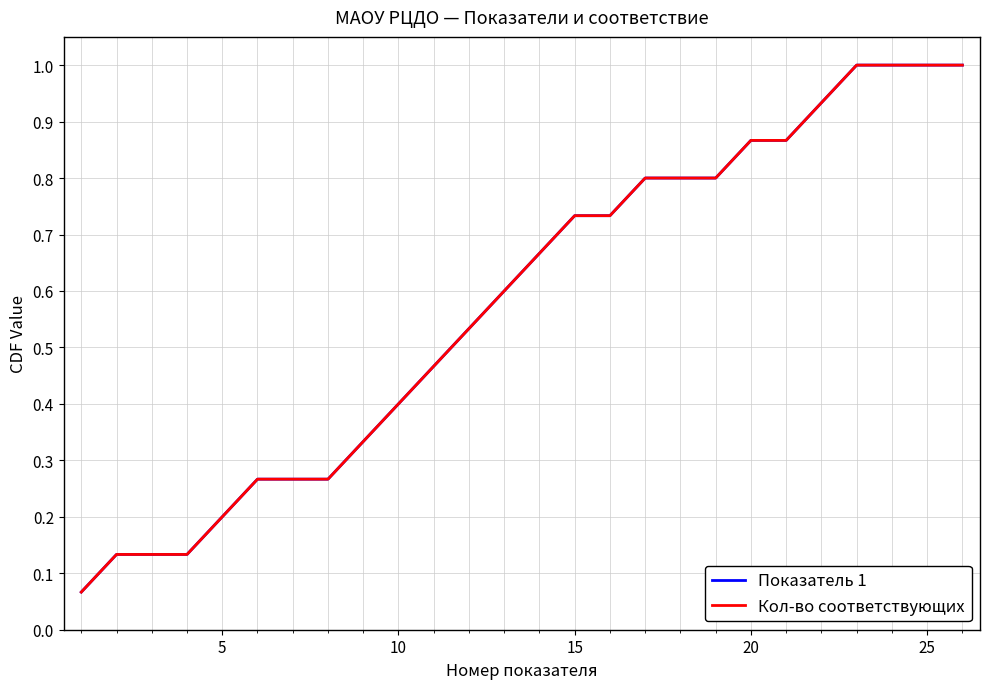

True or false: Кол-во соответствующих has more than 0 points higher than both neighbors.

False